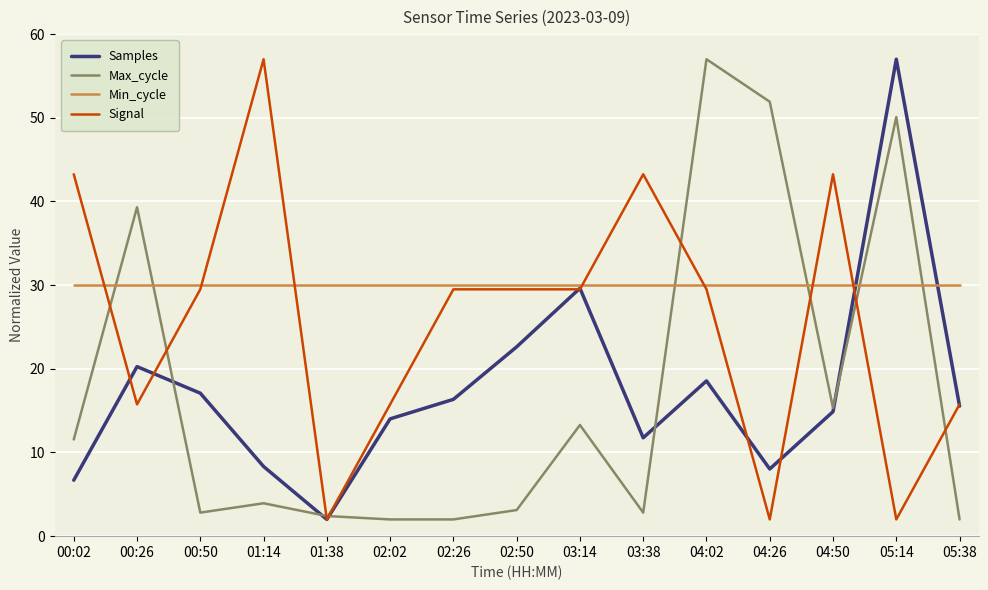

What is the sum of the Max_cycle values at 05:14 and 03:14?

63.4